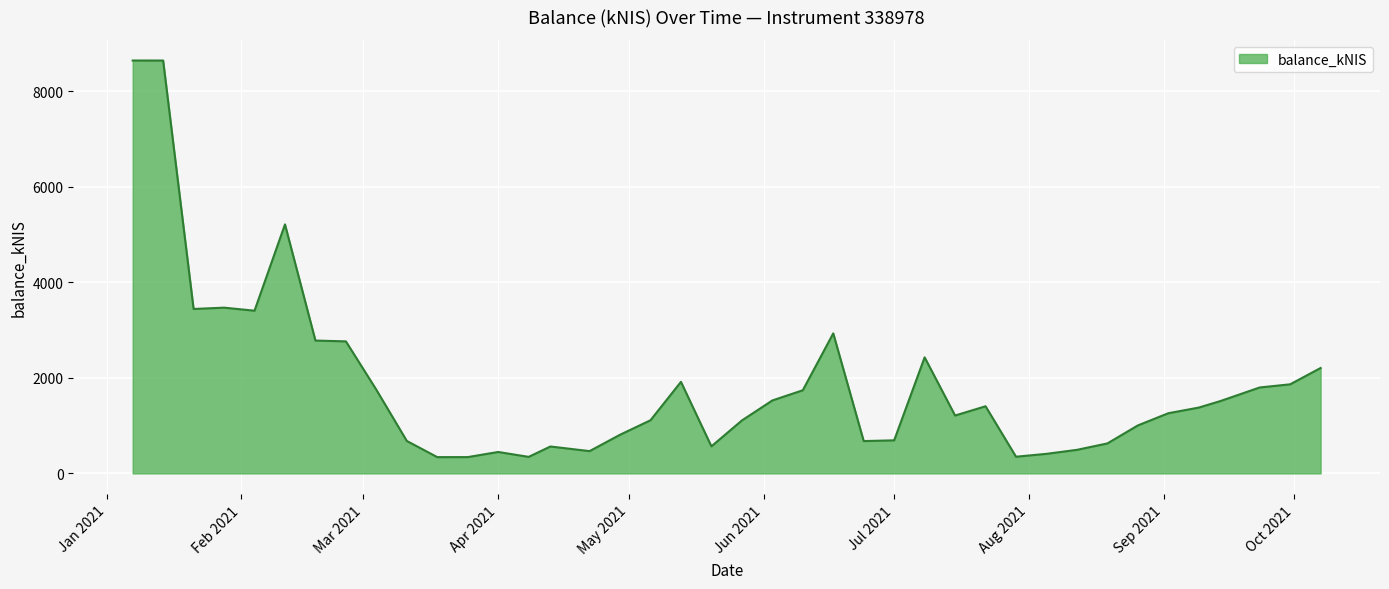

What is the difference between the maximum and minimum values?

8306.6